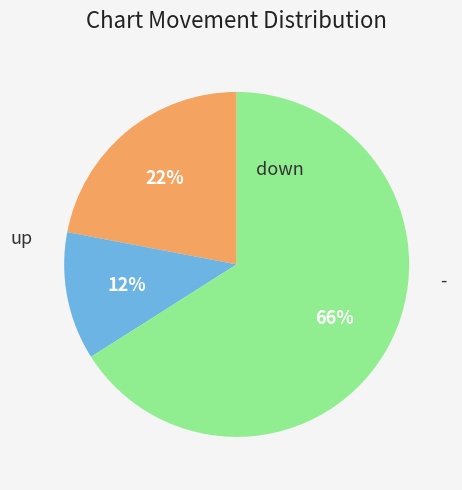

What is the largest slice in the pie chart?

-